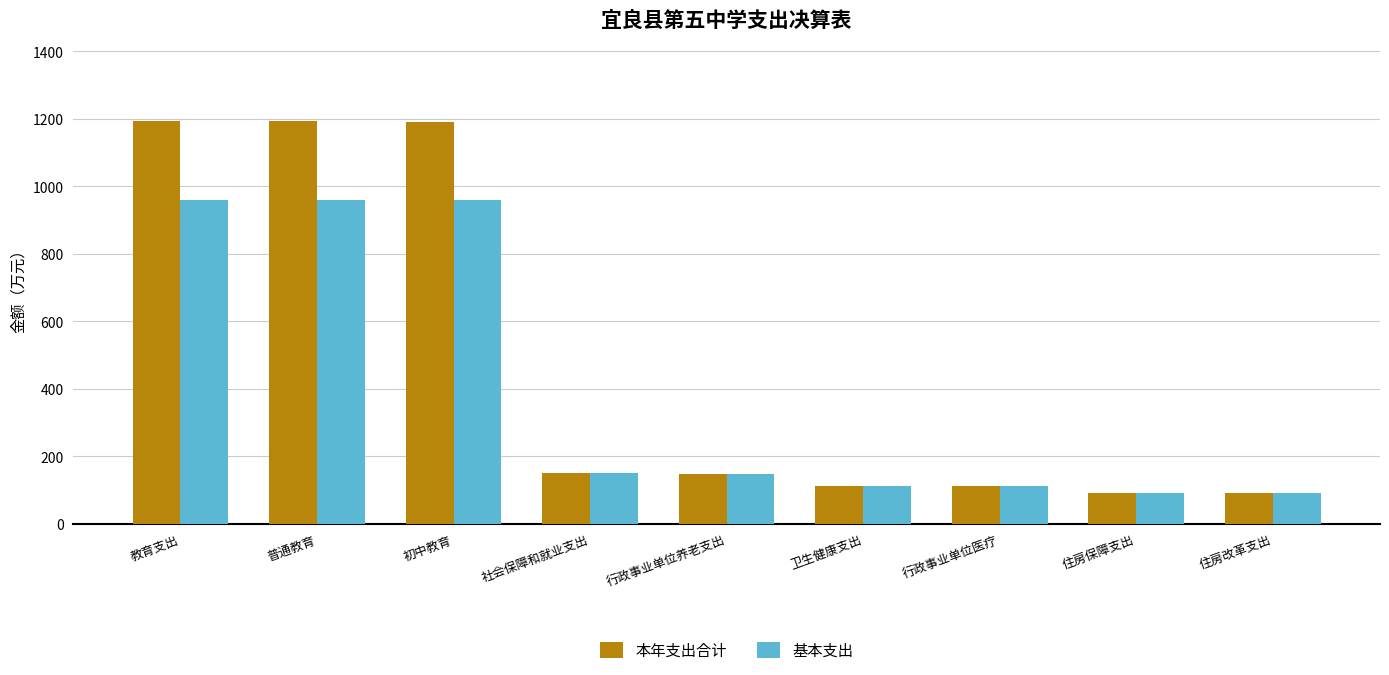

What is the sum of the 本年支出合计 values at 教育支出 and 初中教育?

2384.7